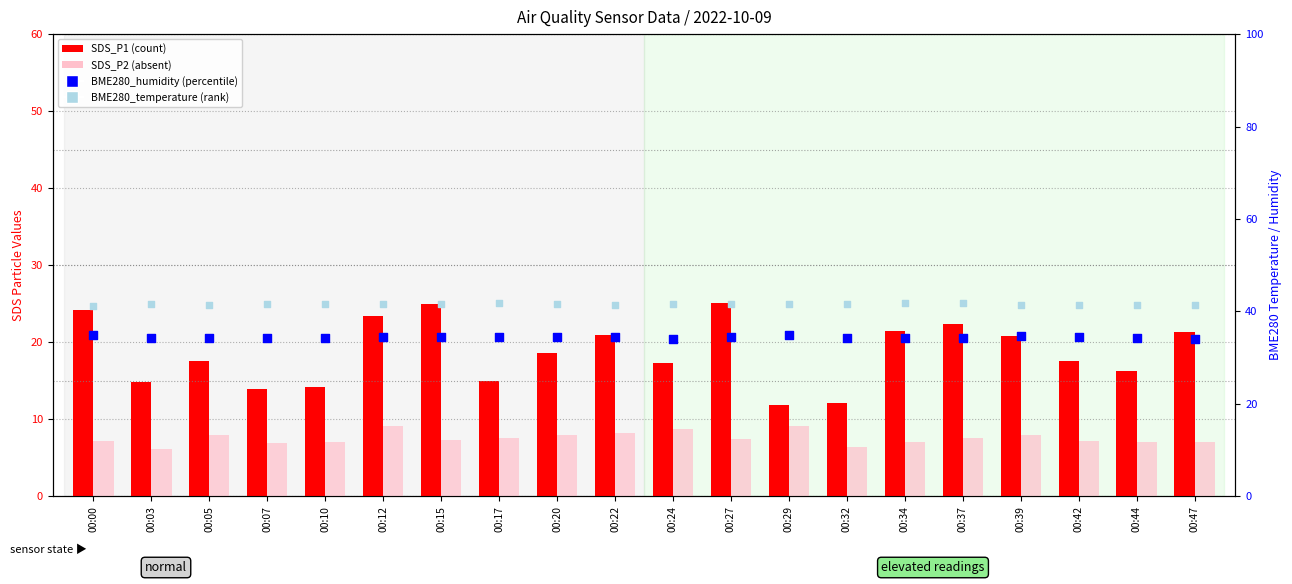

Is the value of BME280_temperature at 00:12 greater than the value of SDS_P1 at 00:24?

Yes